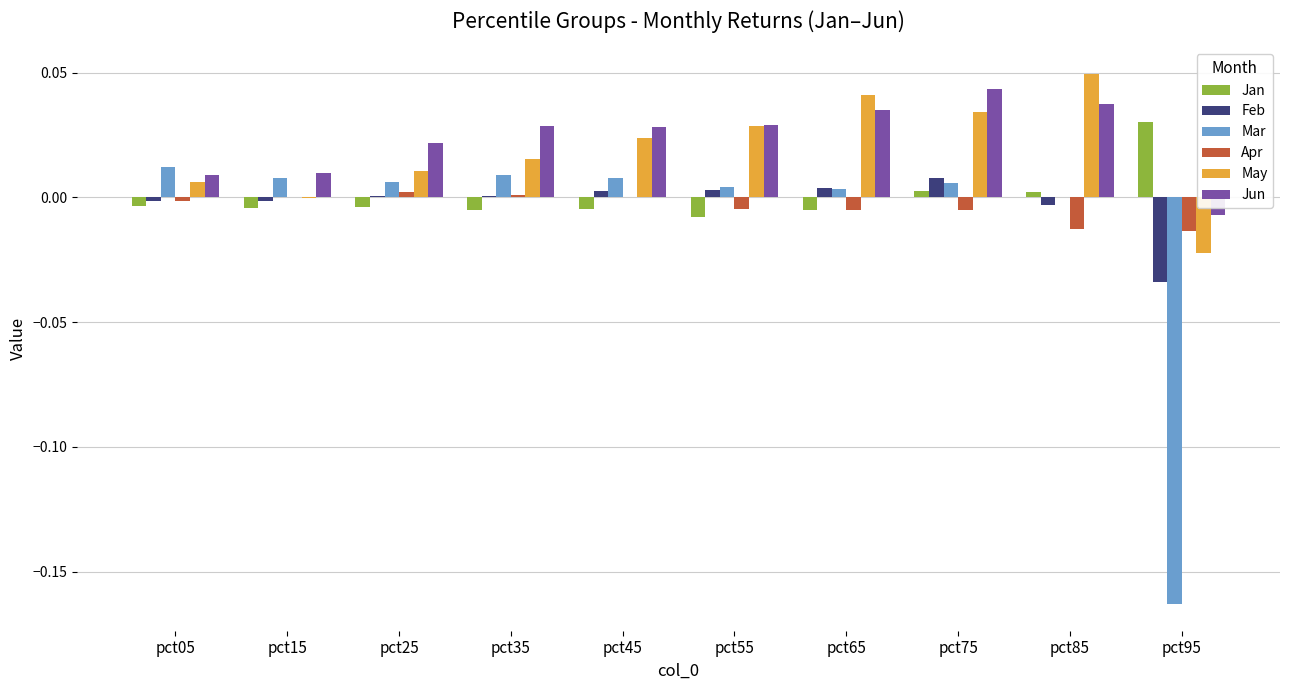

Are the bars horizontal?

No